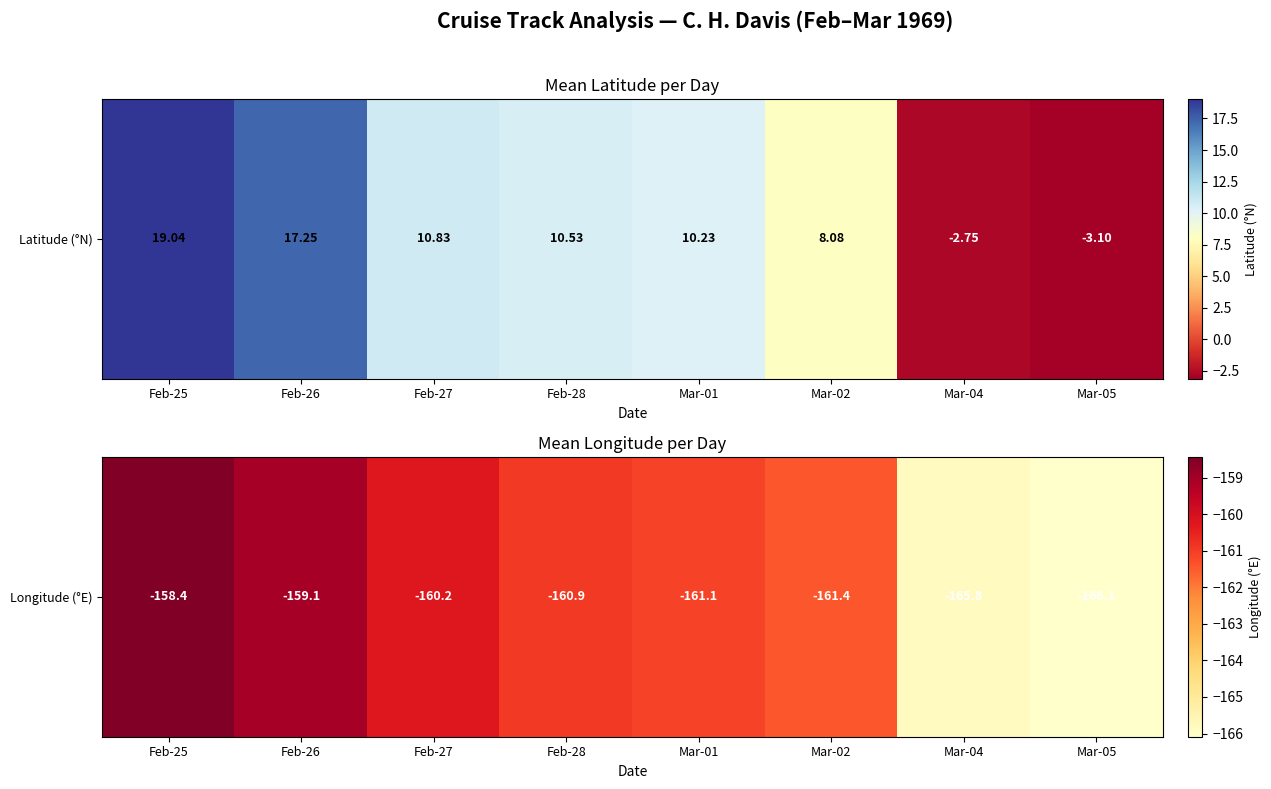

What is the change in value from Feb-26 to Mar-05?

-7.0